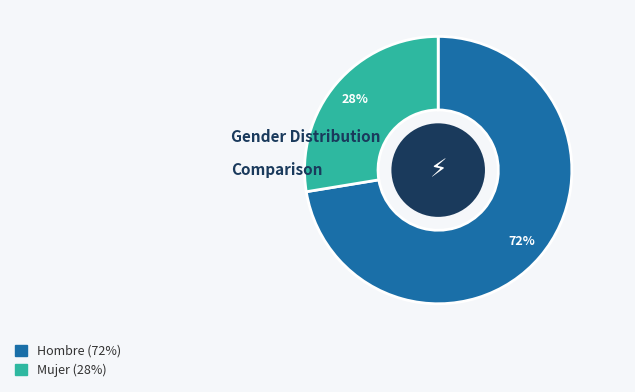

To the nearest percent, what is the average slice percentage?

50%